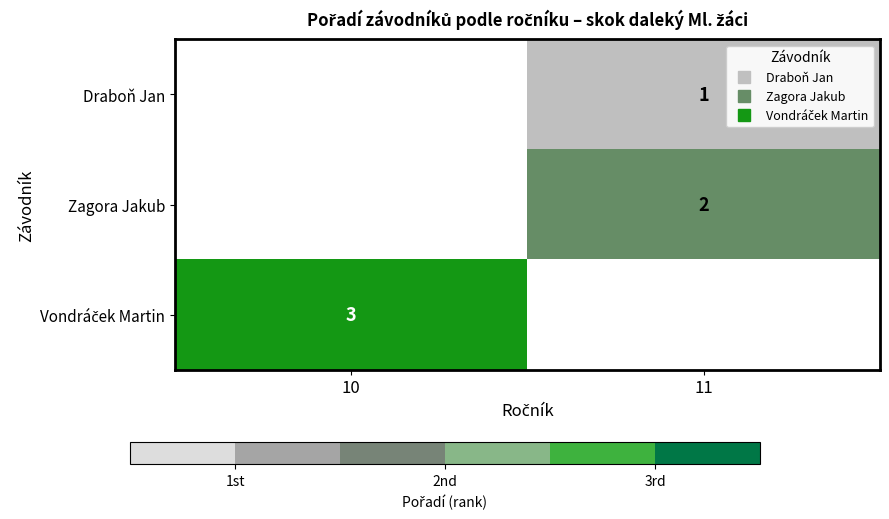

Rank the categories by Vondráček Martin value from highest to lowest.

10, 11